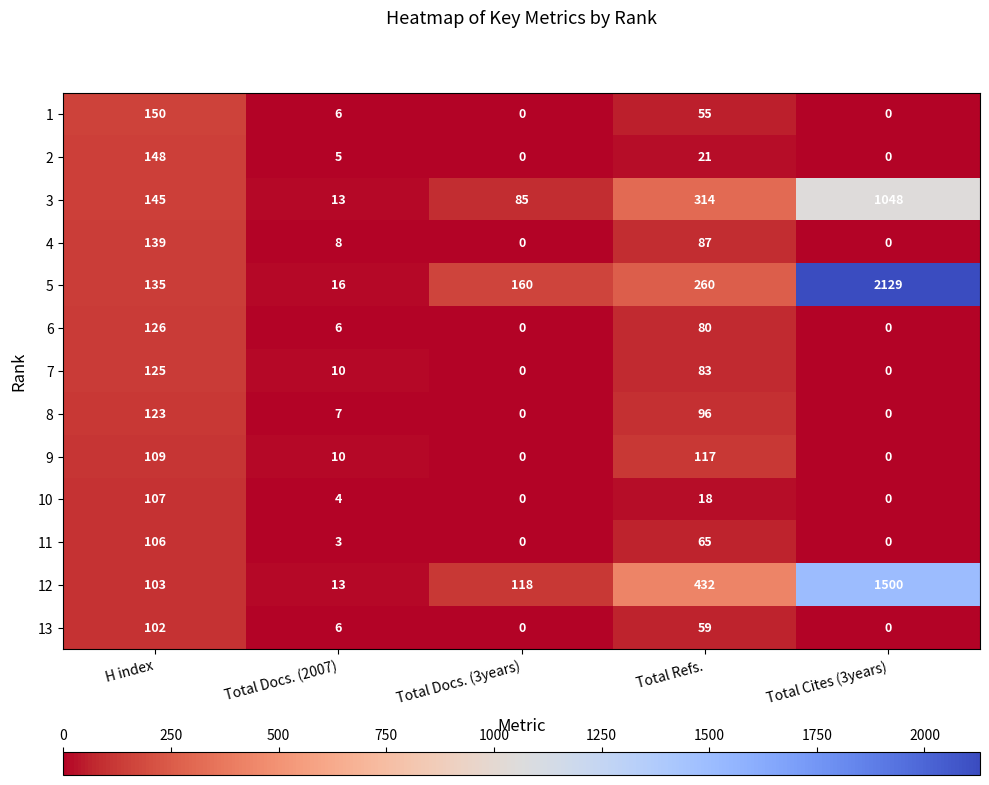

Is the value of 13 at Total Refs. greater than the value of 5 at H index?

No